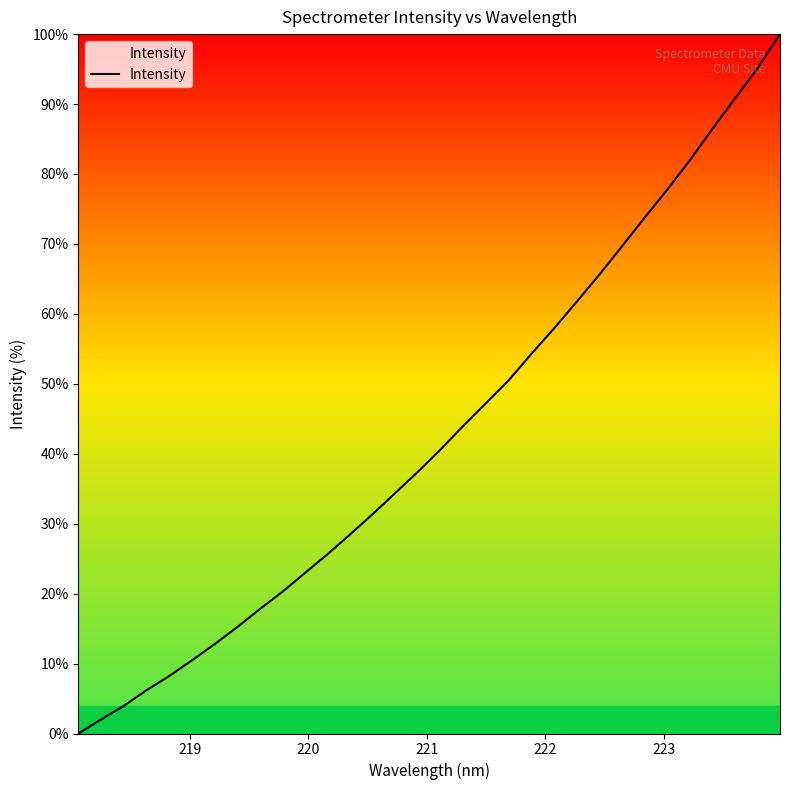

What is the maximum value shown in the chart?

100.0